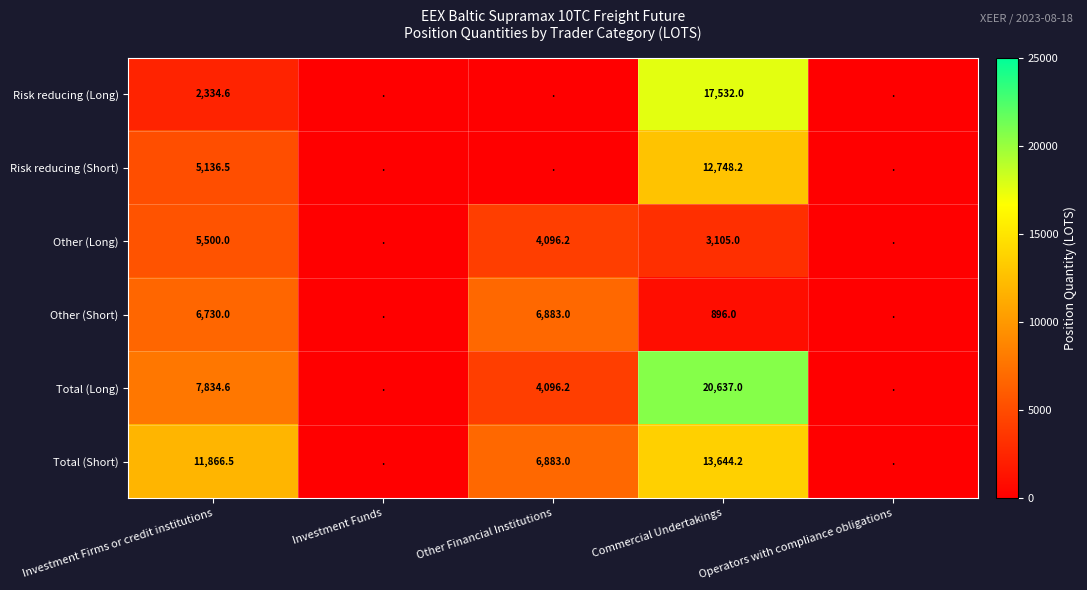

The value of Total (Short) at Other Financial Institutions is 2349.9. True or false?

False